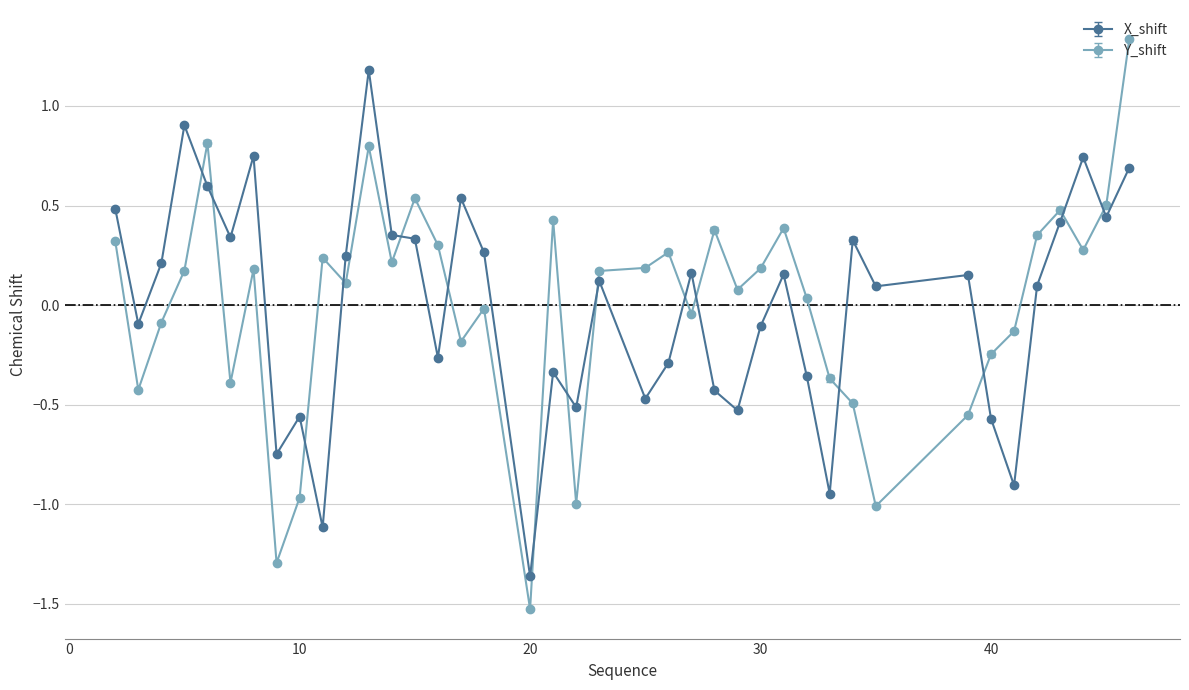

True or false: X_shift and Y_shift intersect in this chart.

True